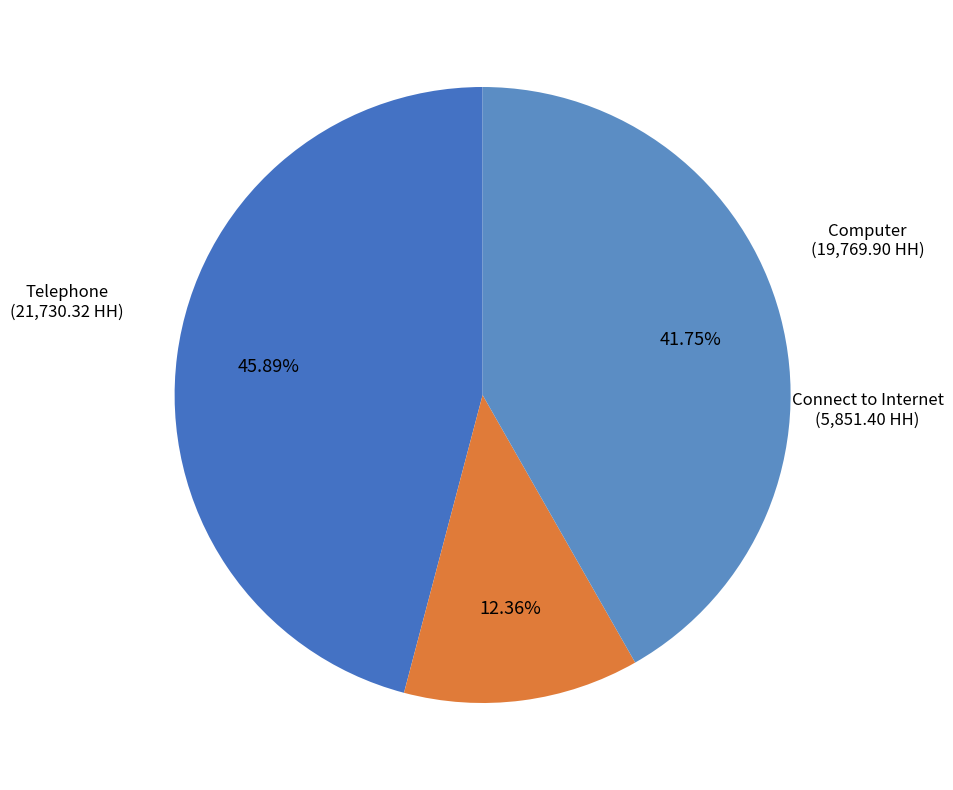

Rank the categories by value from highest to lowest.

Telephone, Computer, Connect to Internet